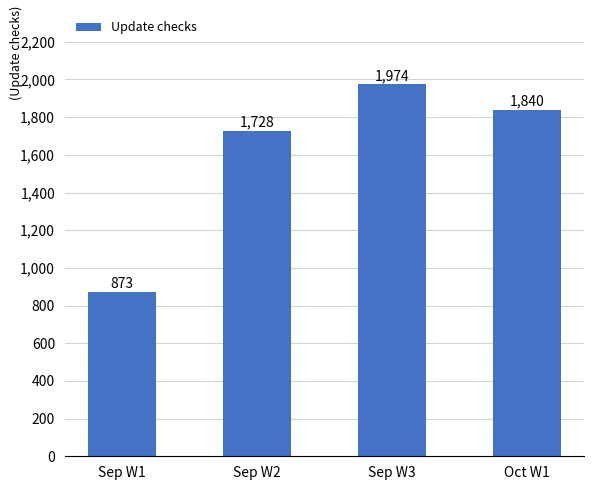

What is the value of the 3rd bar from the left?

1974